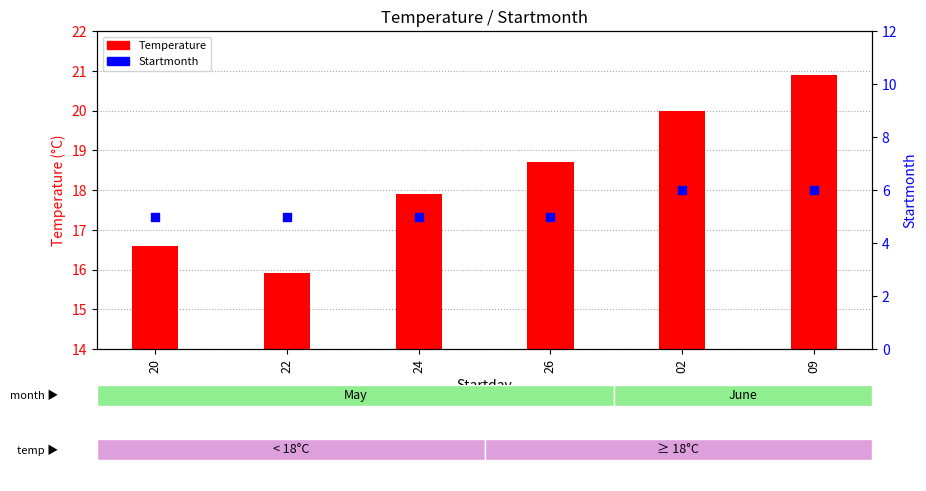

Which series contains the highest Y value?

Temperature